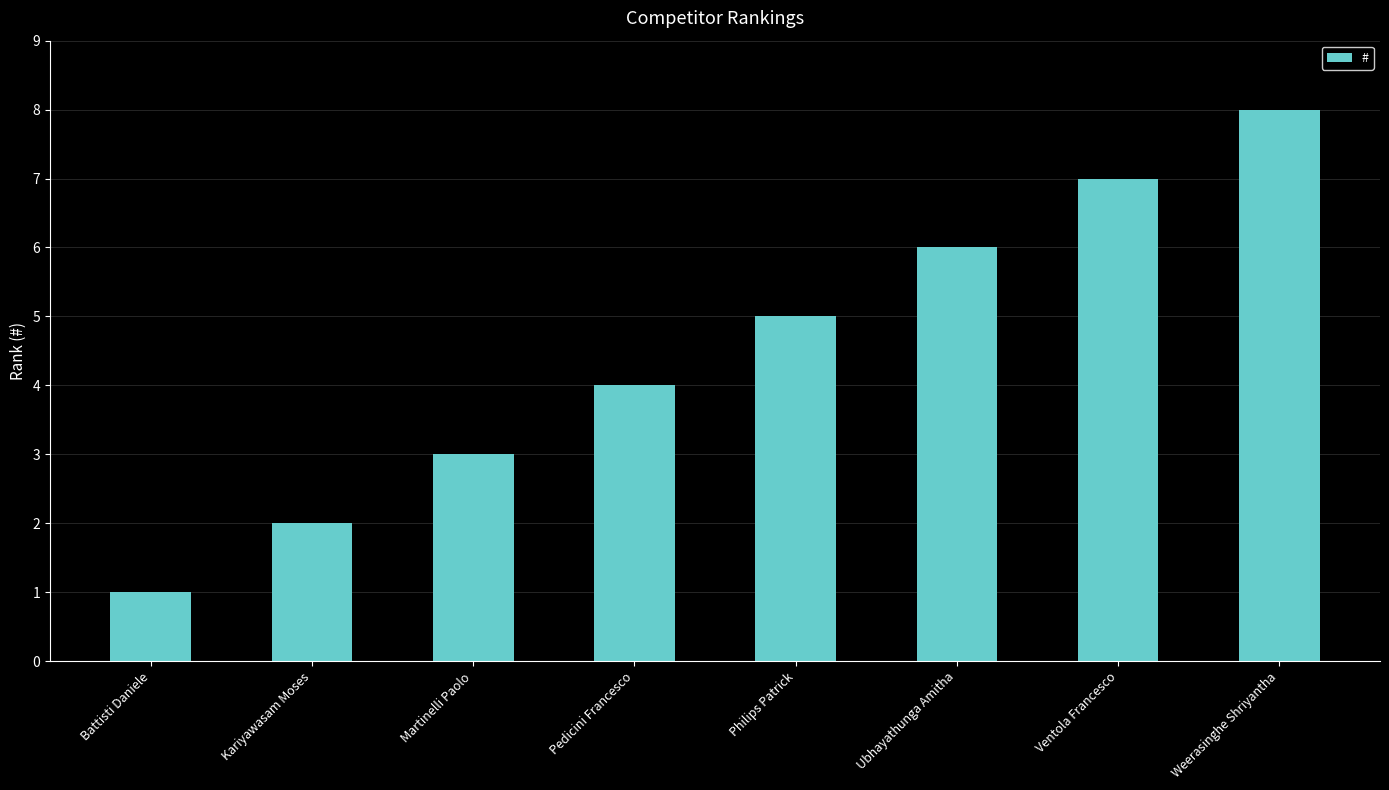

What is the sum of all values?

36